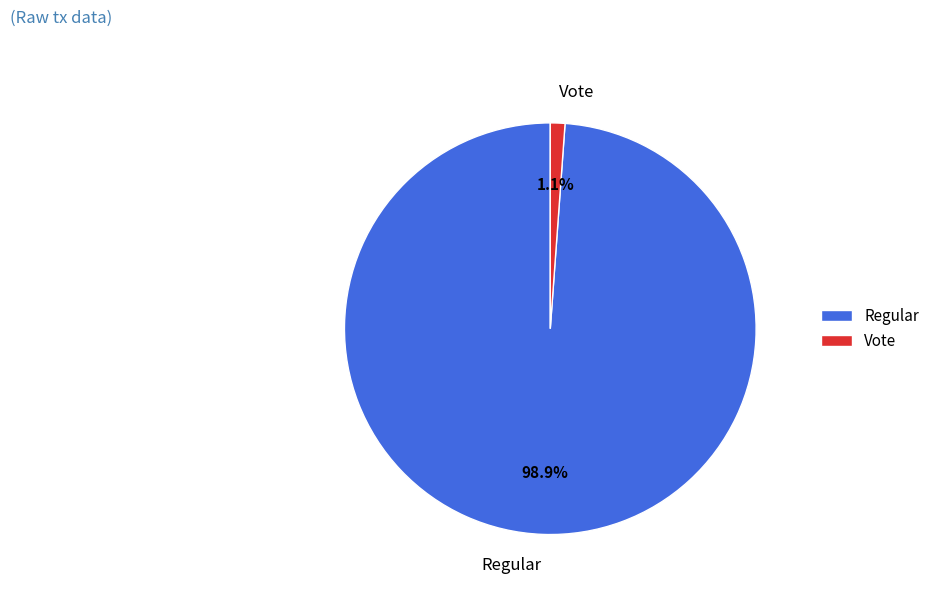

To the nearest percent, what is the difference between the Regular and Vote slice percentages?

98%